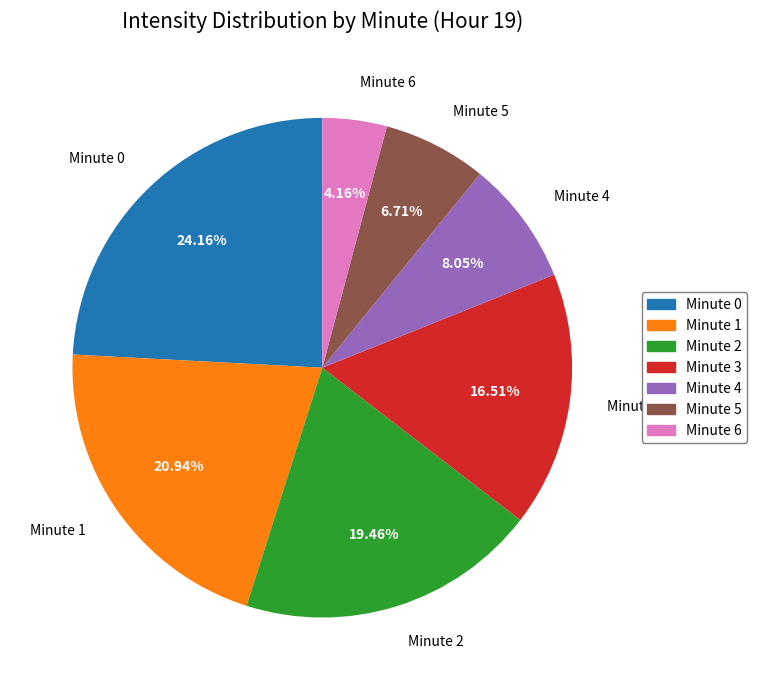

How much of the chart is everything except Minute 5?

93.3%